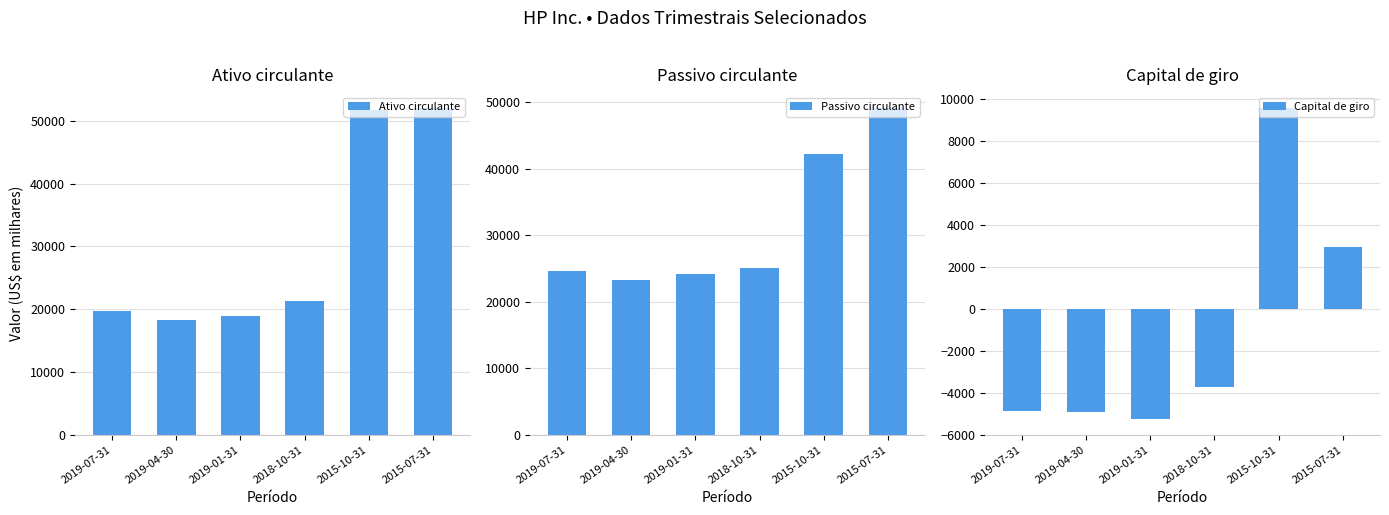

At how many categories does at least one series exceed 37327?

2